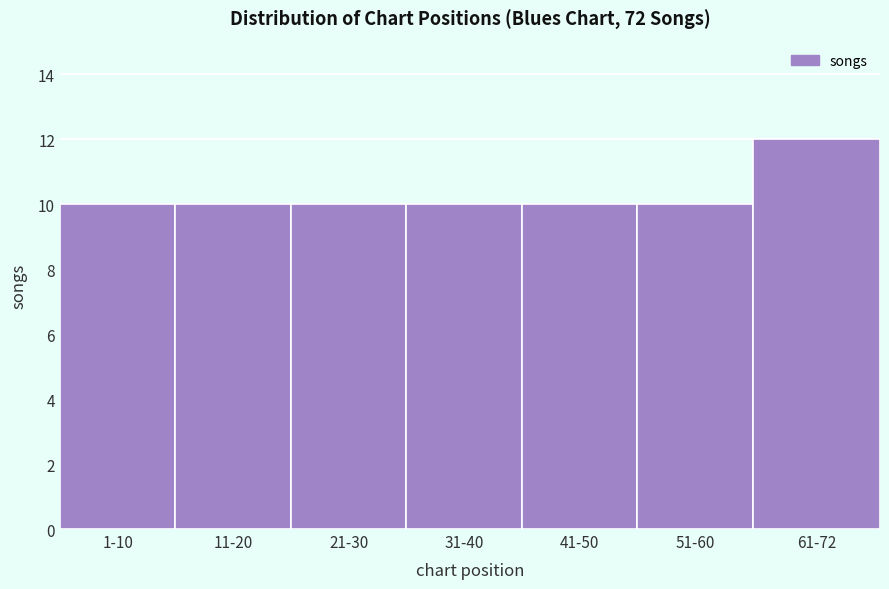

Reading left to right, transcribe all the data shown in this chart.

10	10	10	10	10	10	12